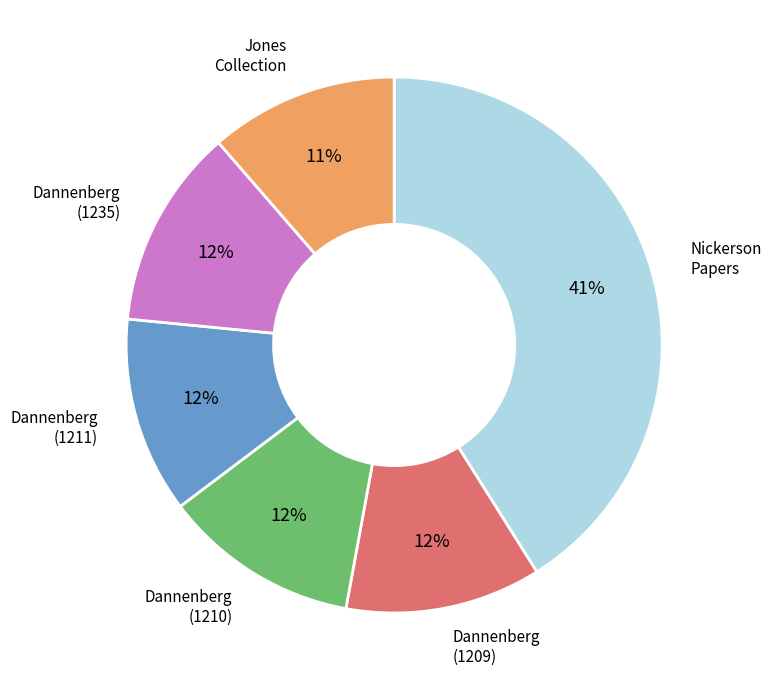

How many slices are in this pie chart?

6